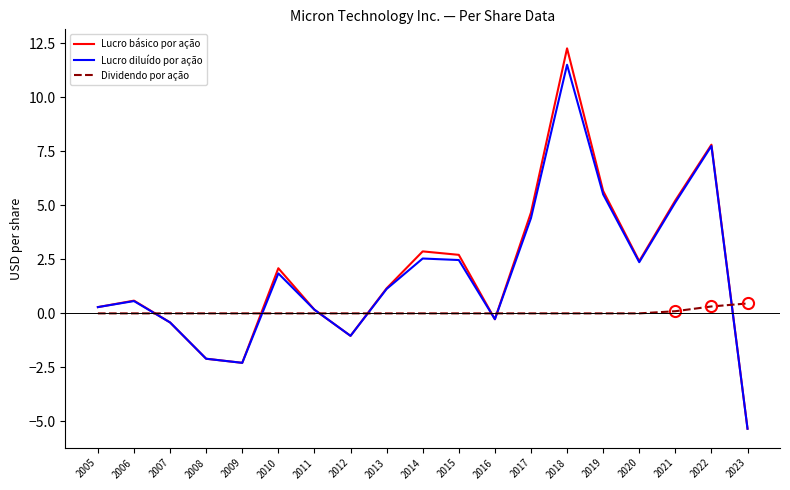

Is it true that Lucro diluído por ação equals -3.3 at 2008?

False